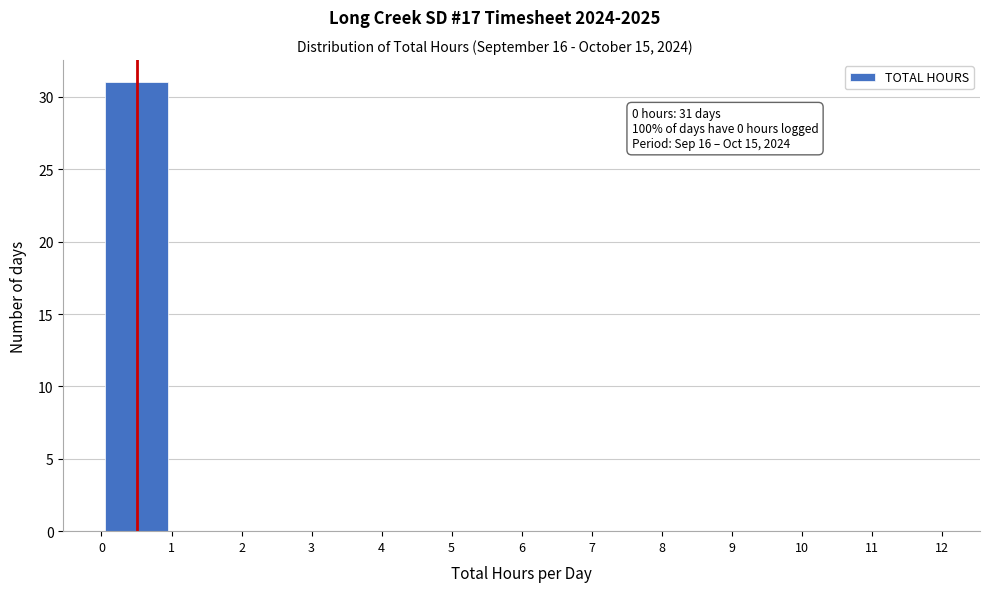

Which range on the x-axis has the tallest bar?

0 to 1